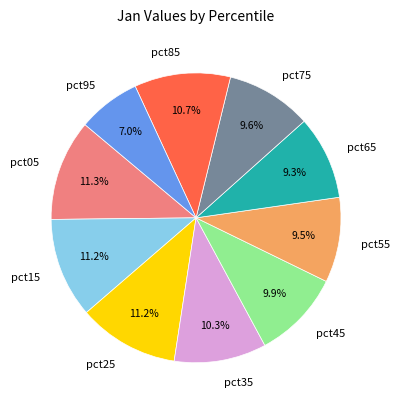

Does pct35 represent more than half of the total?

No